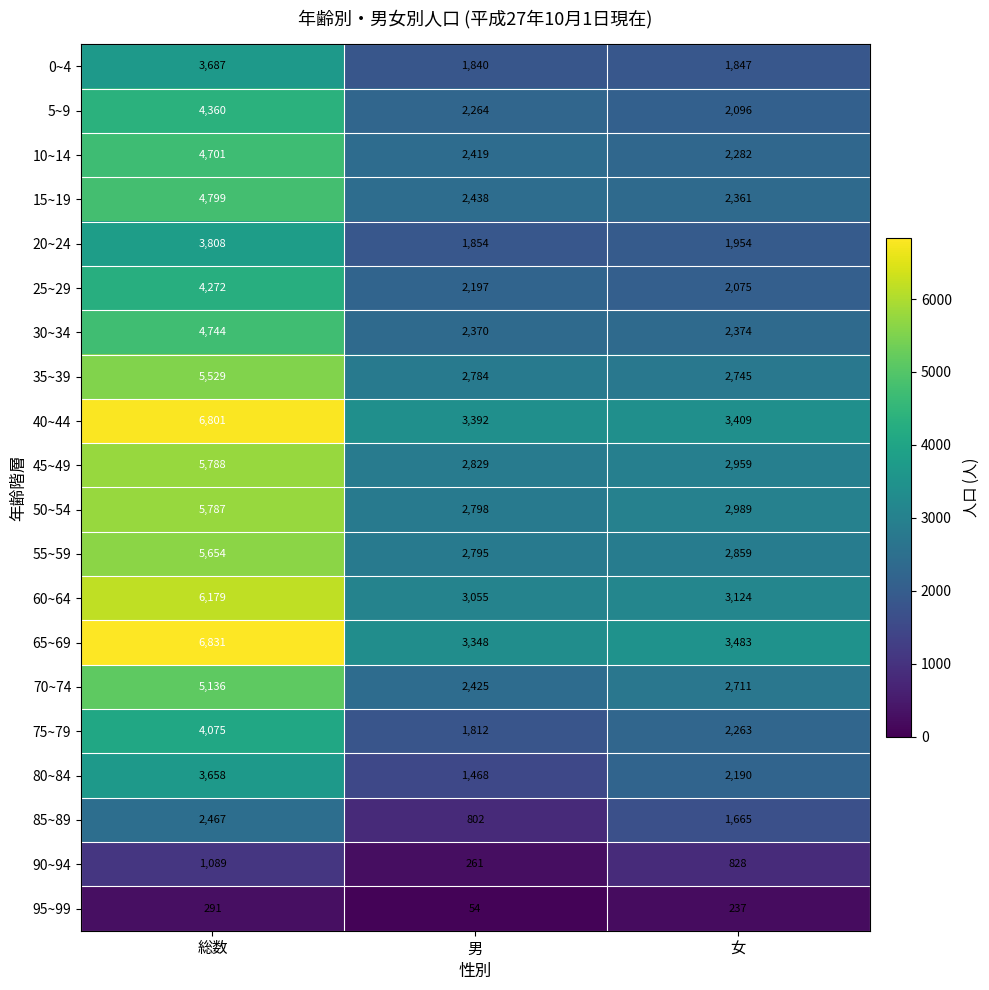

Where is 45~49 nearest to the value 4308?

女